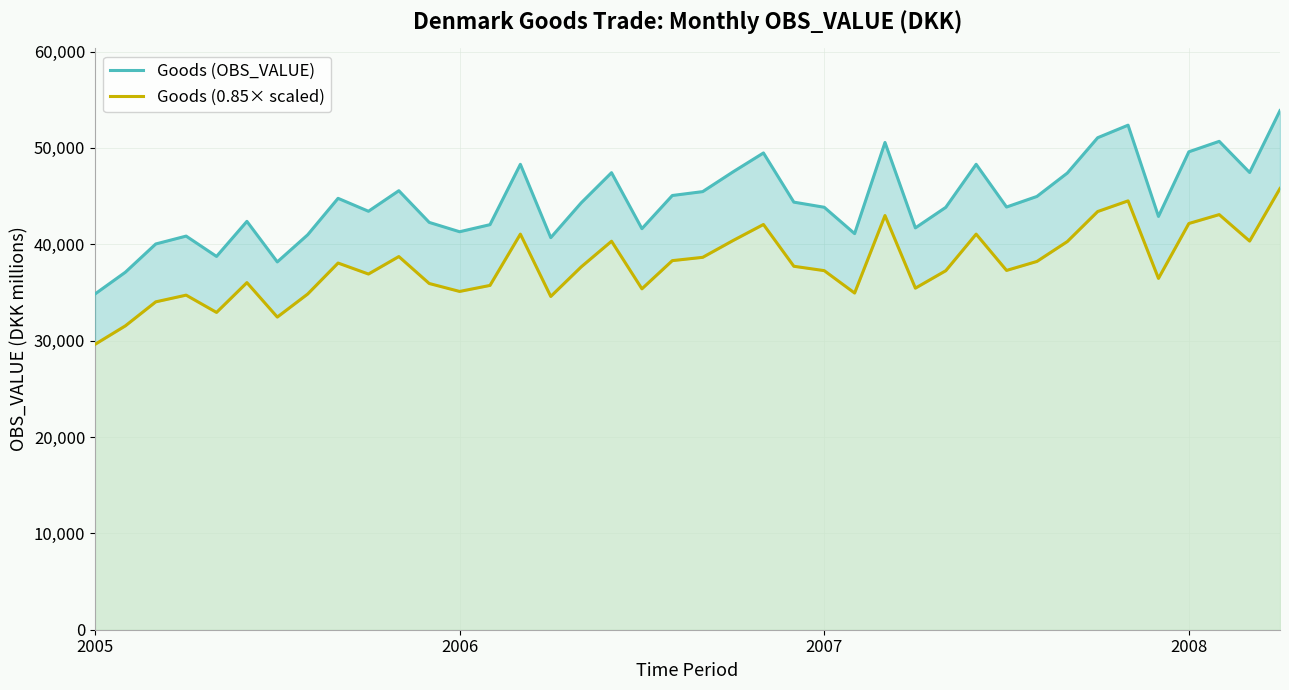

What are all the series names shown in the legend?

Goods (OBS_VALUE), Goods (0.85× scaled)